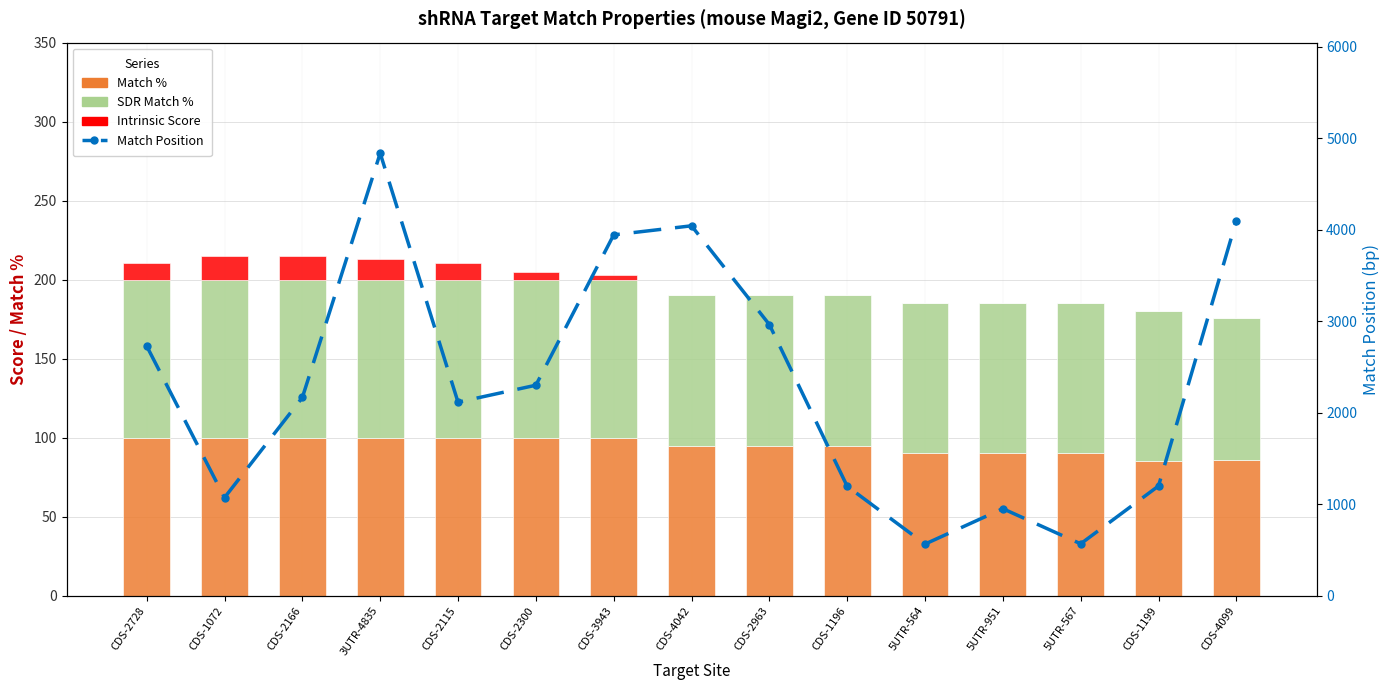

What is the difference between the Intrinsic Score values at CDS-2728 and 5UTR-951?

10.8